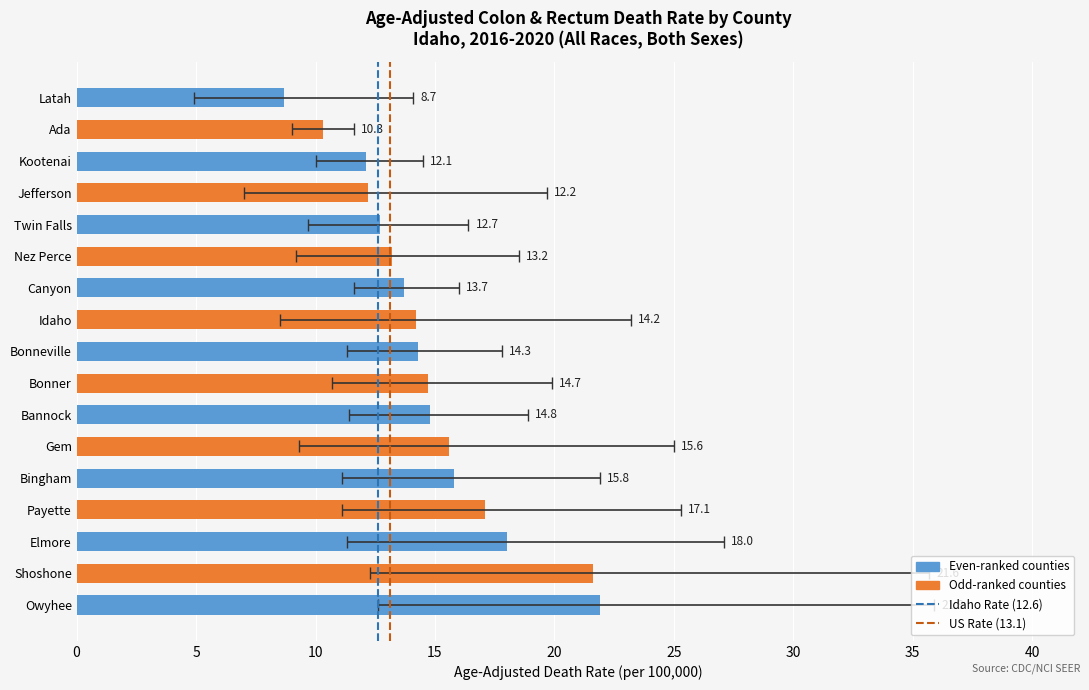

What is the maximum value shown in the chart?

35.9